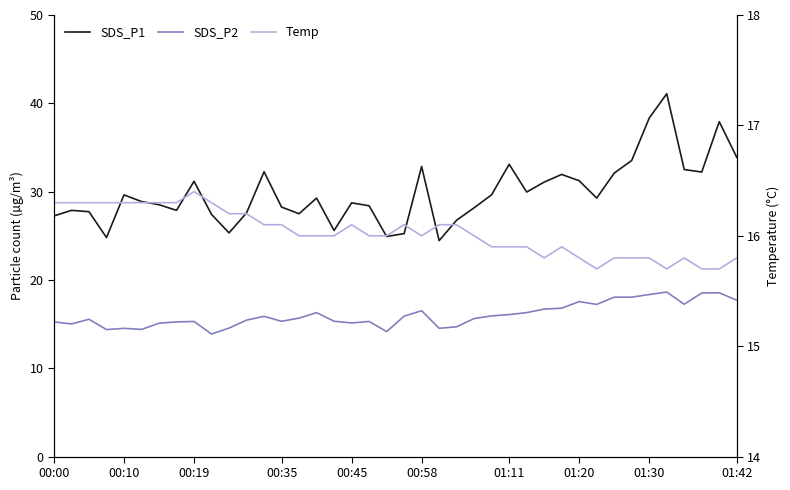

Which series has the largest total across all categories?

SDS_P1